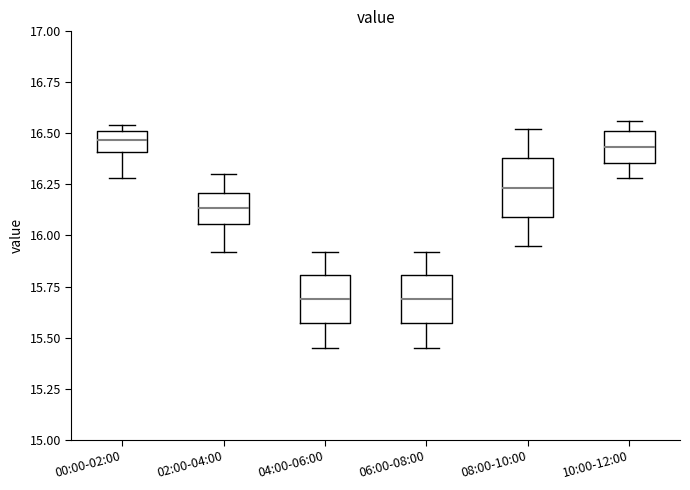

Where does the upper whisker of the box for 04:00-06:00 end on the y-axis? The values are not printed on the chart, so give them approximately, as read against the axis.

15.90